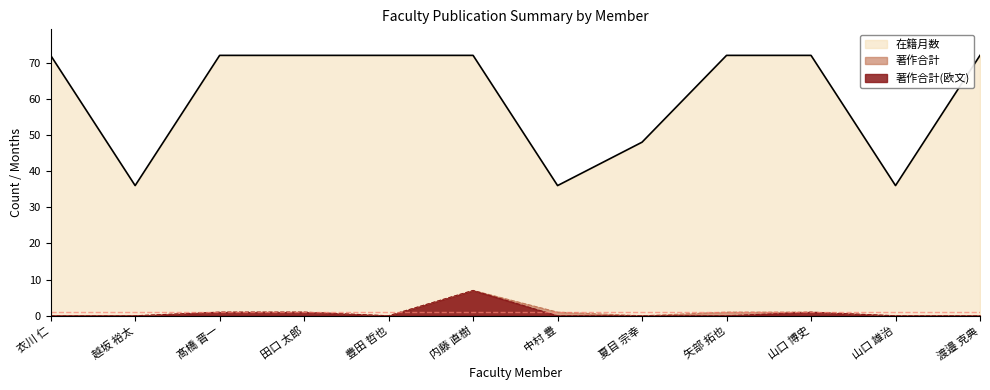

Count the number of categories in the chart.

12